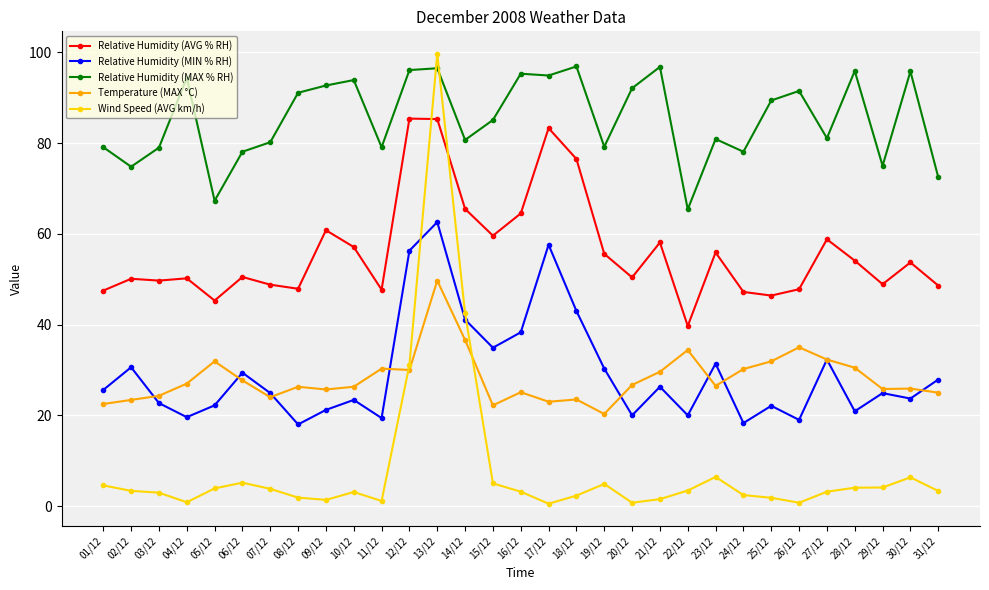

Is the value of Wind Speed (AVG km/h) at 25/12 greater than the value of Relative Humidity (AVG % RH) at 29/12?

No